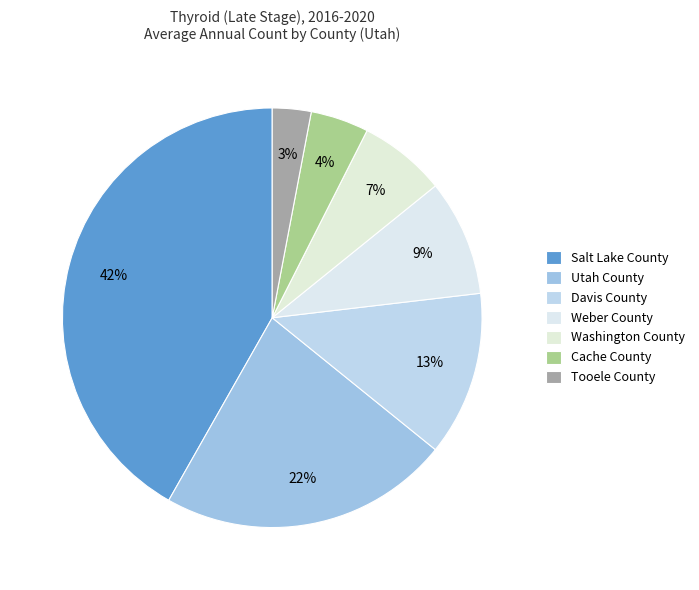

How many segments does this pie chart have?

7